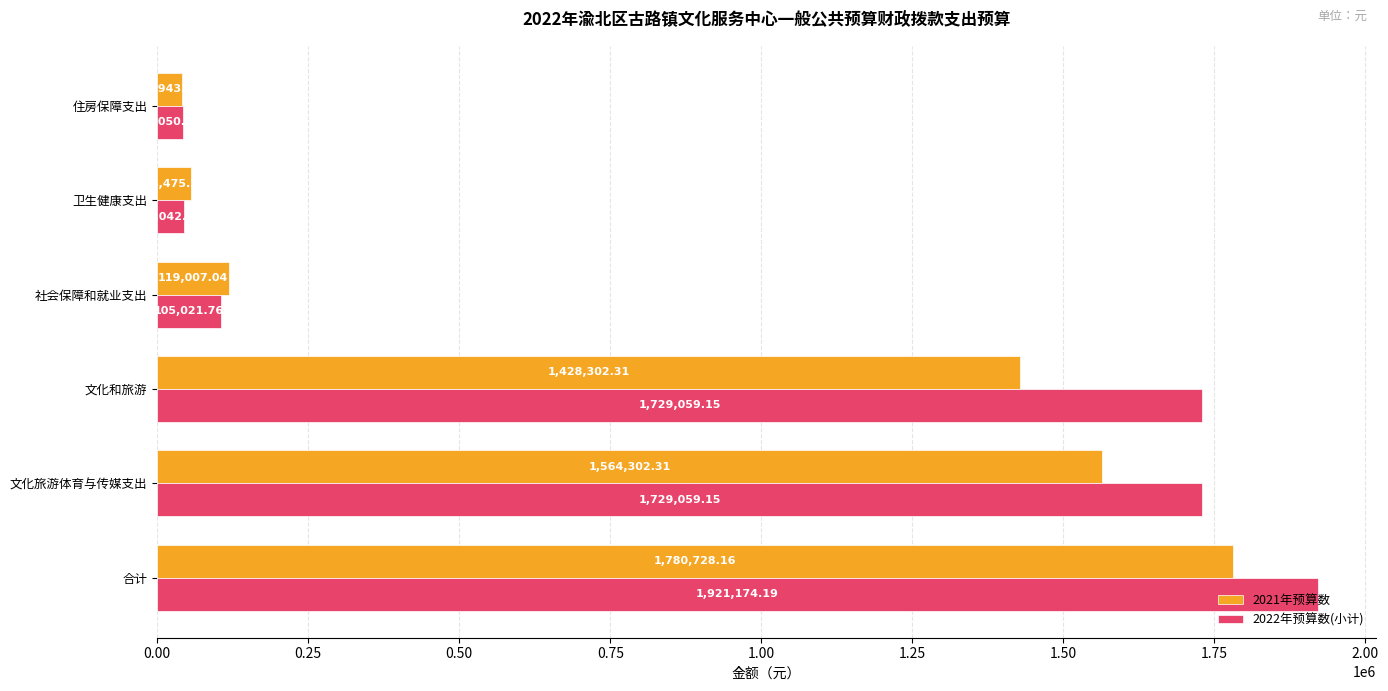

At how many categories does at least one series exceed 1444853?

3